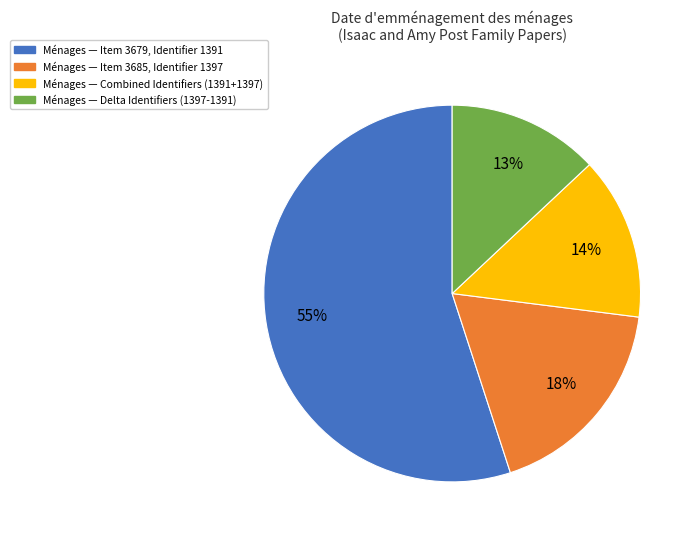

To the nearest percent, what is the average slice percentage?

25%